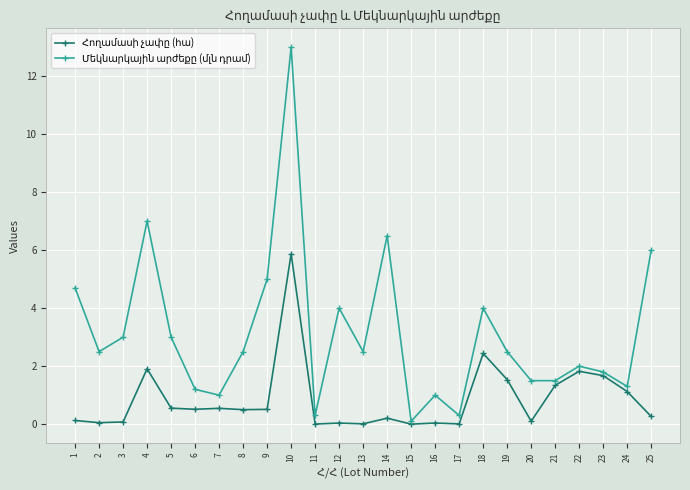

What is the total value across all series at 7?

1.5